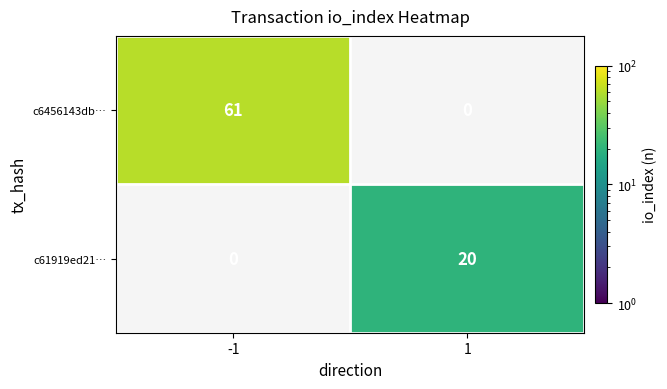

The c61919ed21… series shows 20 at 1. True or false?

True